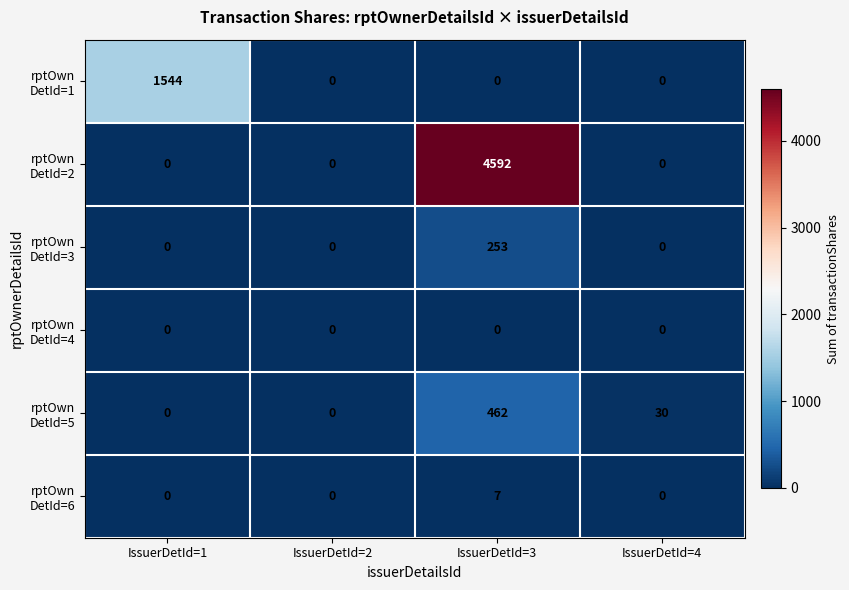

At which category is the sum across all series the highest?

IssuerDetId=3